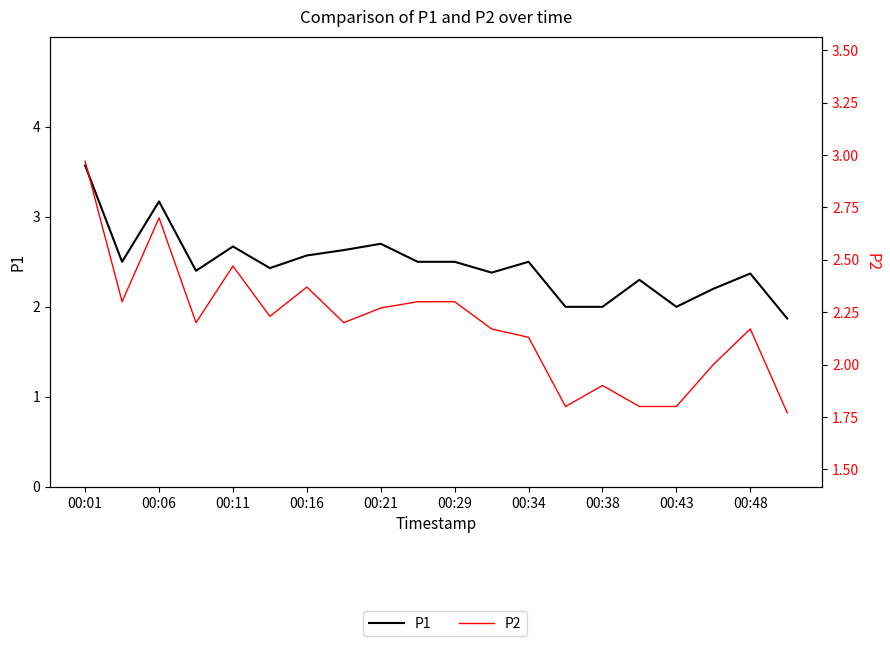

True or false: P2 and P1 intersect in this chart.

False